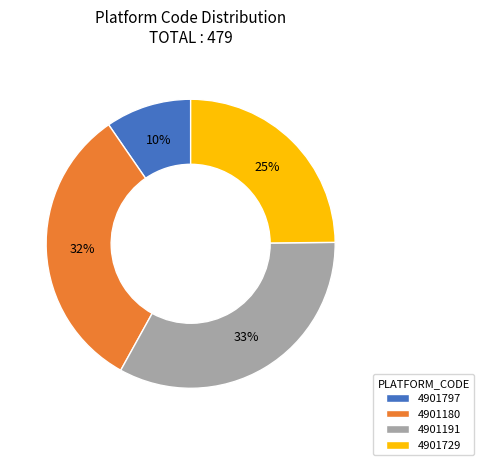

Approximately how many times larger is the value at 4901729 compared to 4901180?

0.8